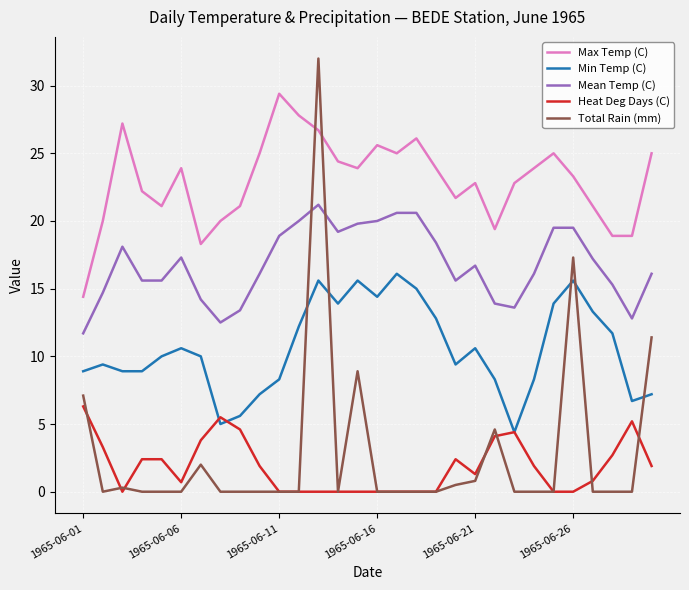

Which series has the largest total across all categories?

Max Temp (C)